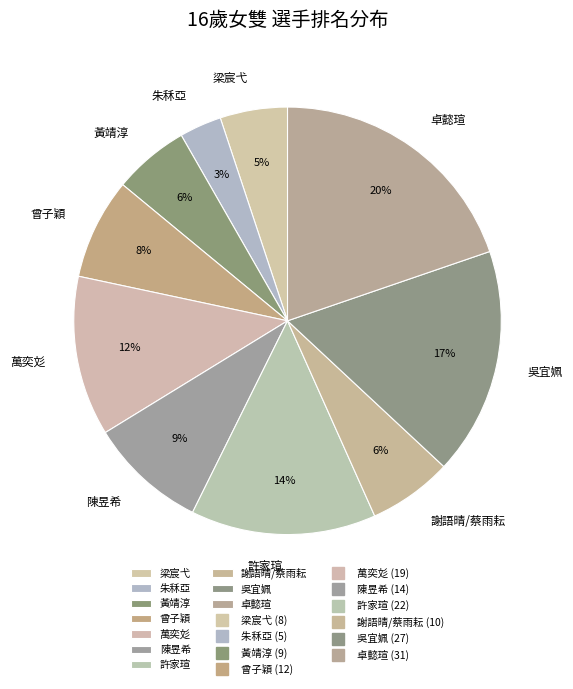

Which category has the biggest portion of the pie?

卓懿瑄